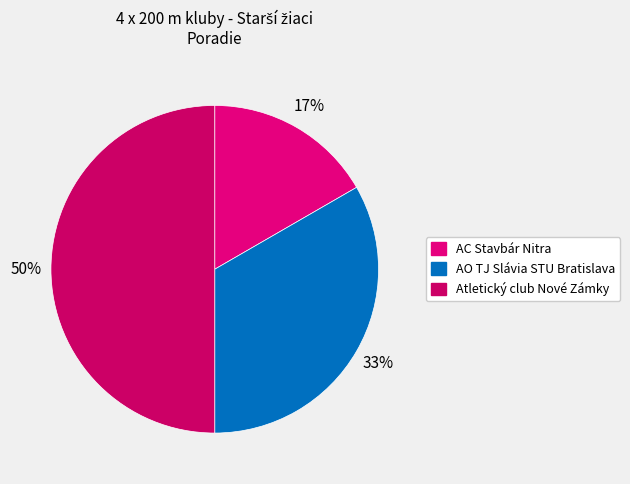

How many segments does this pie chart have?

3